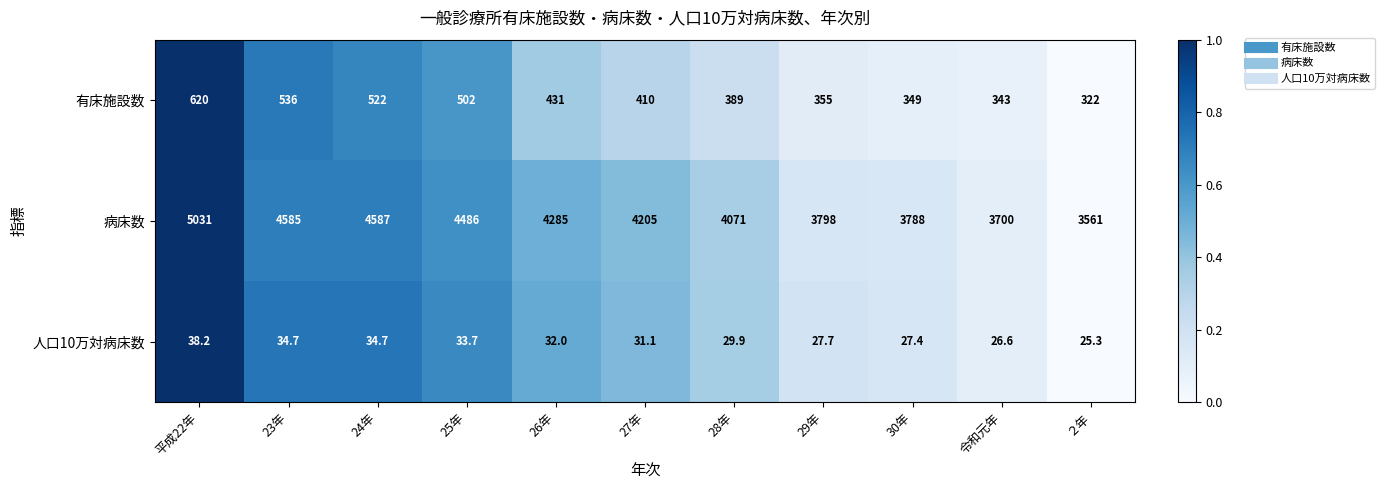

At how many categories does at least one series exceed 3363?

11